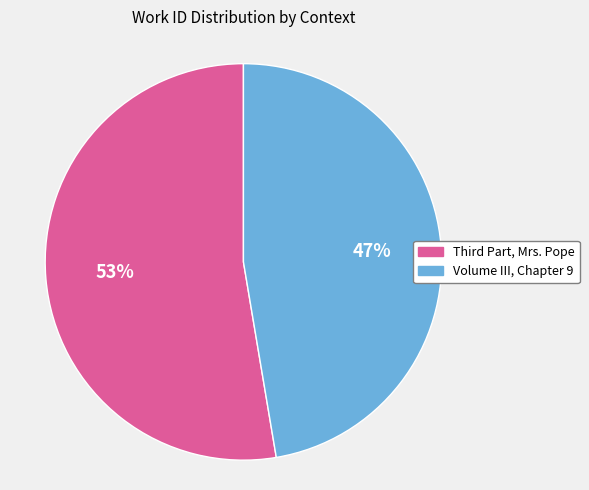

To the nearest percent, what portion does Volume III, Chapter 9 represent?

47%